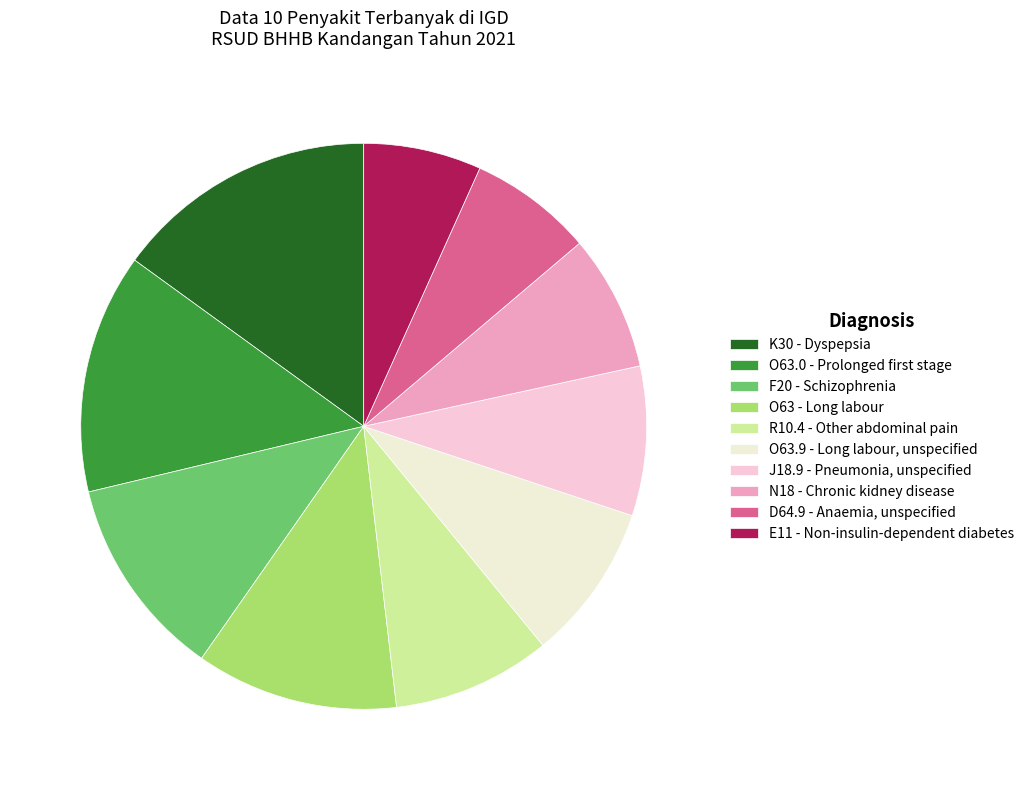

Approximately how many times larger is the value at N18 - Chronic kidney disease compared to O63 - Long labour?

0.7